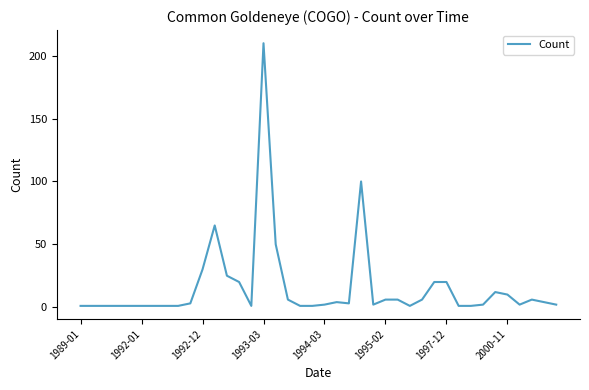

Where is the data nearest to the value 105?

23